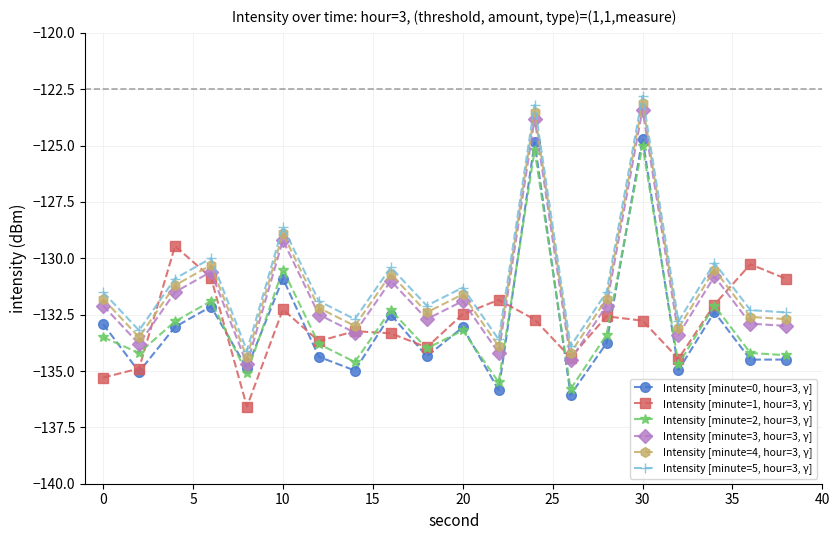

How many interior local peaks does the Intensity [minute=2, hour=3, γ] series have?

7